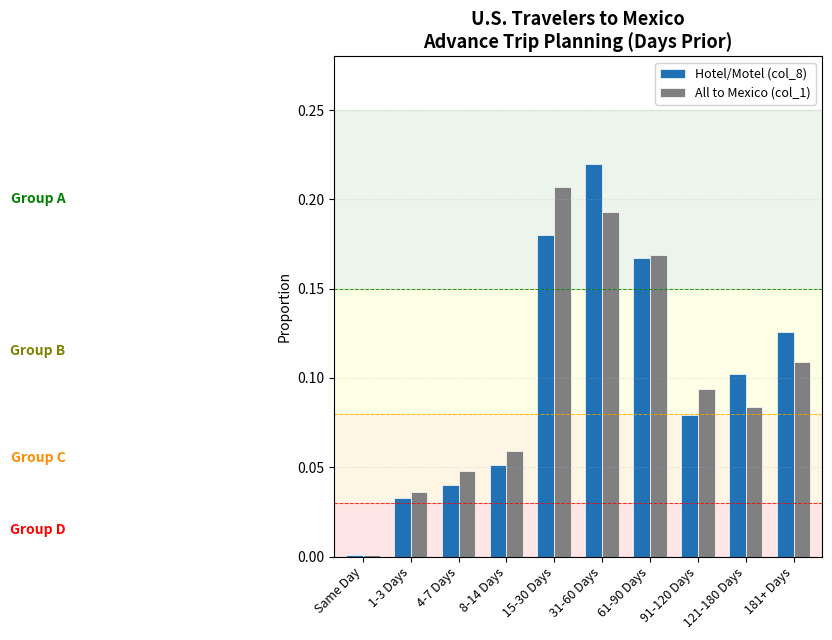

True or false: All to Mexico (col_1) has a value of 0.1 at 8-14 Days.

True